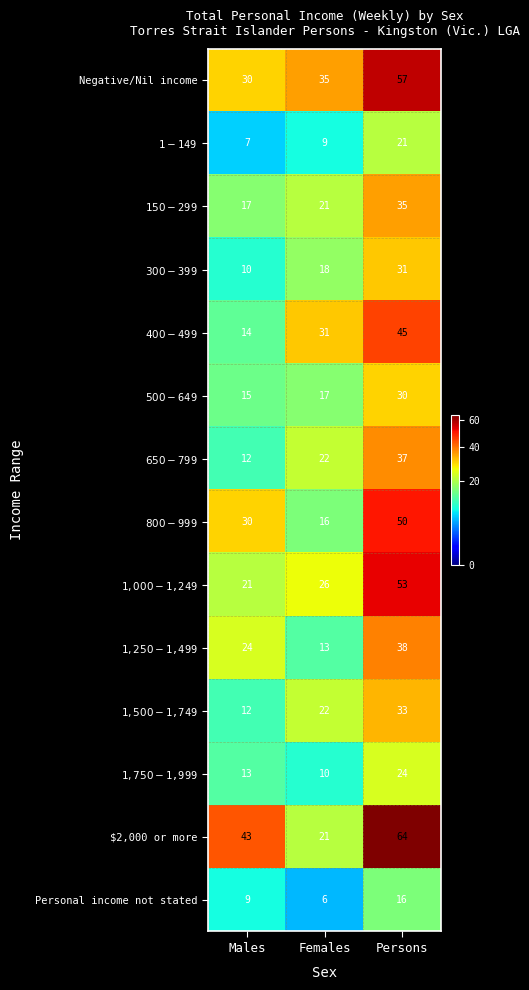

The value of Negative/Nil income at Males is 15. True or false?

False